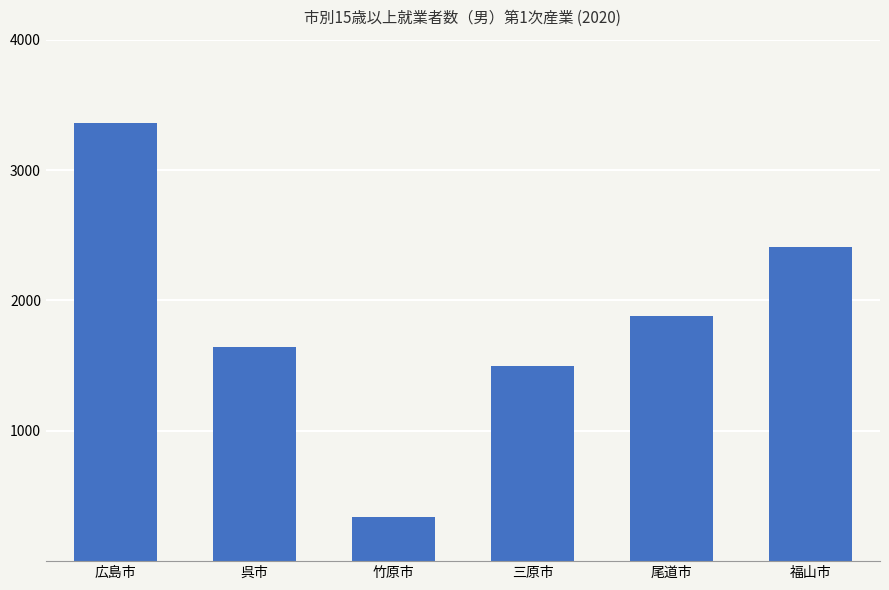

Does the chart contain stacked bars?

No